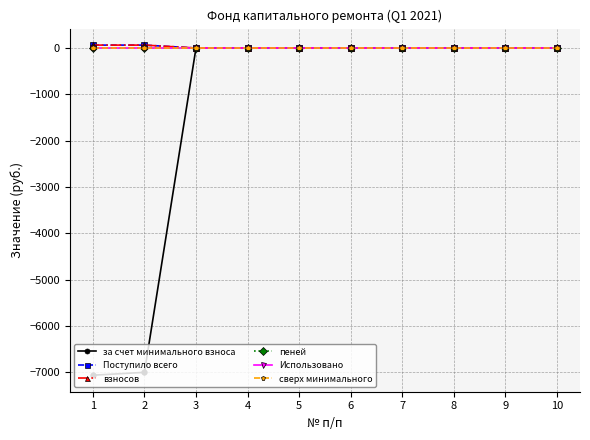

Between 3 and 10, which is larger?

3